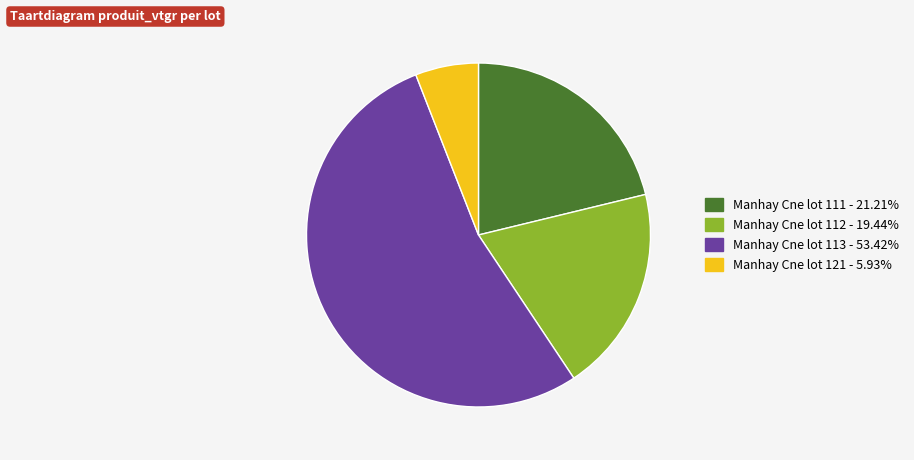

How many slices are in this pie chart?

4